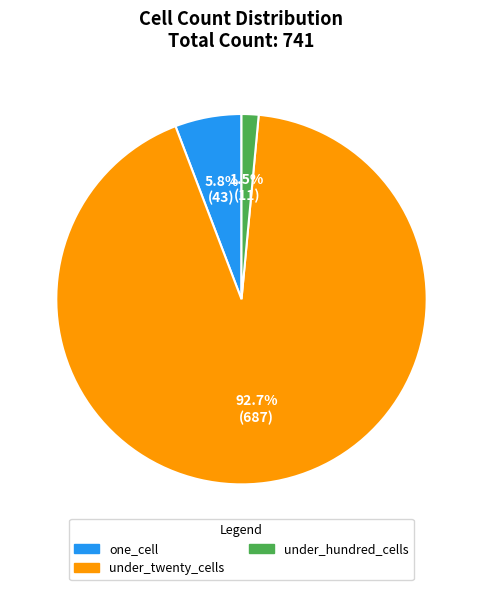

Which has a higher value, one_cell or under_twenty_cells?

under_twenty_cells